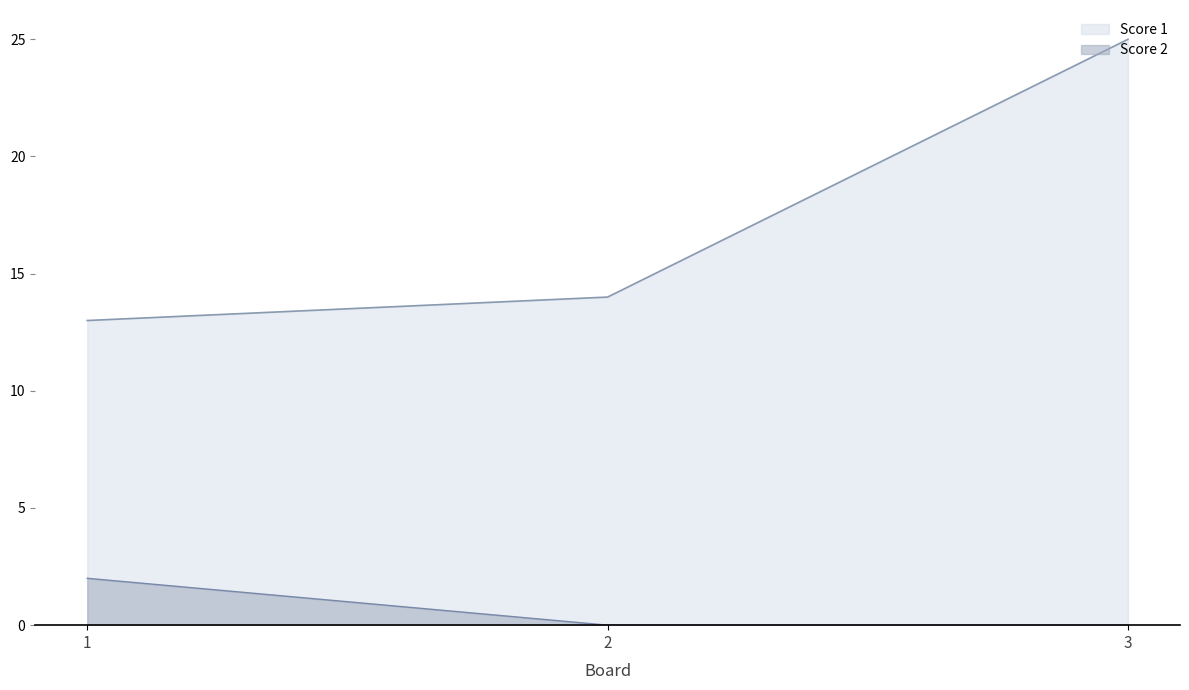

What is the sum of all Score 2 values?

2